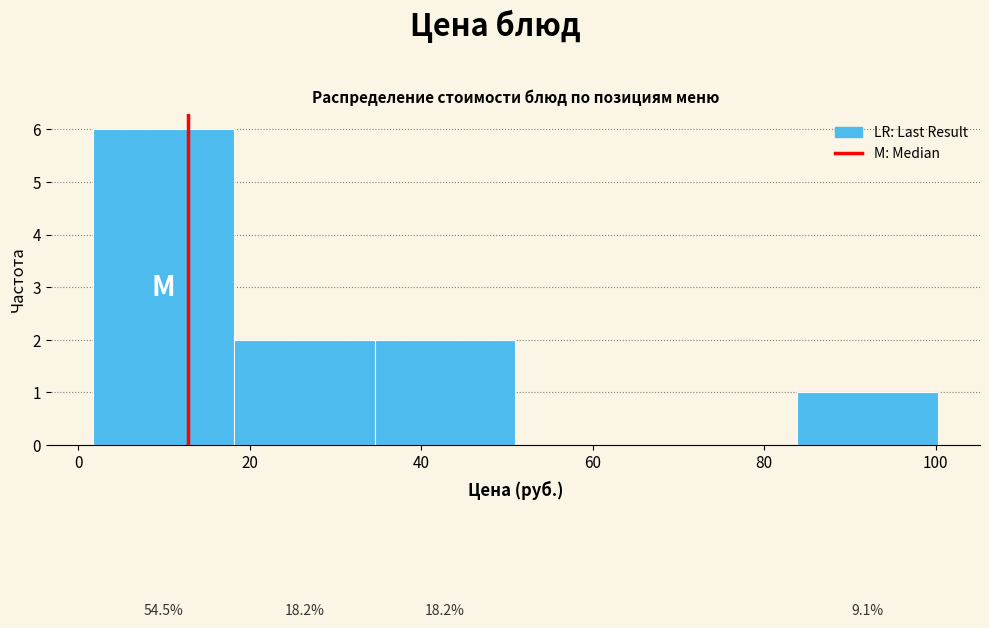

Over which range of the x-axis is the bar tallest?

2 to 18